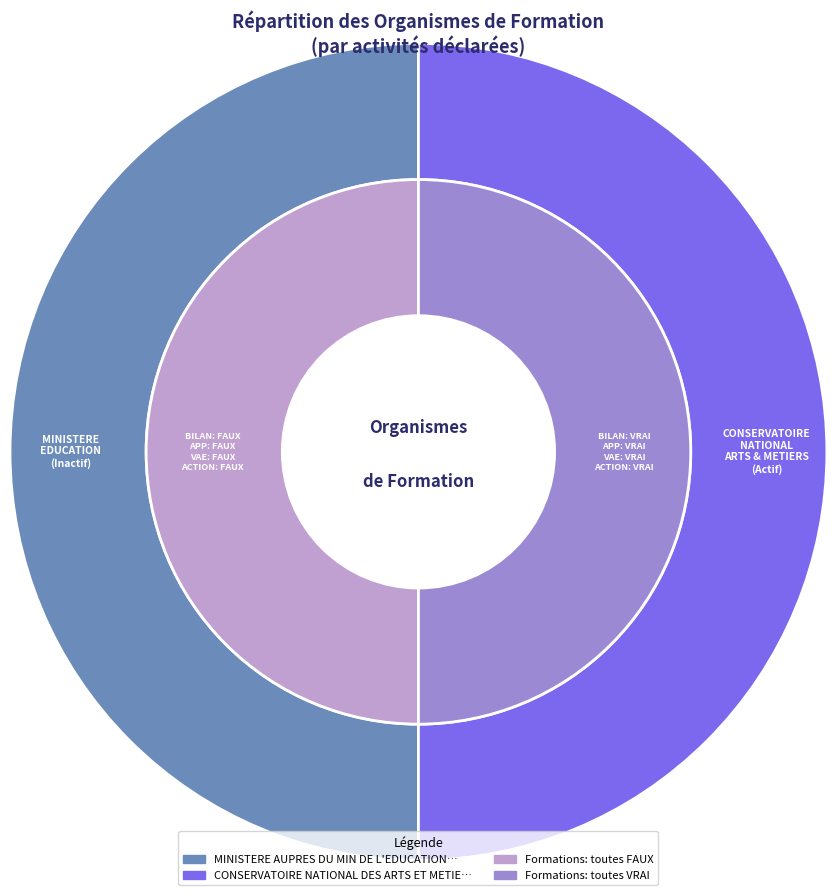

How many segments does this pie chart have?

2